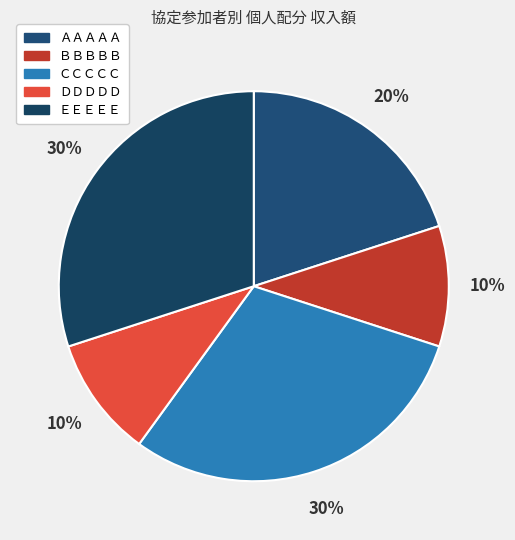

To the nearest percent, what is the combined percentage of ＢＢＢＢＢ and ＡＡＡＡＡ?

30%